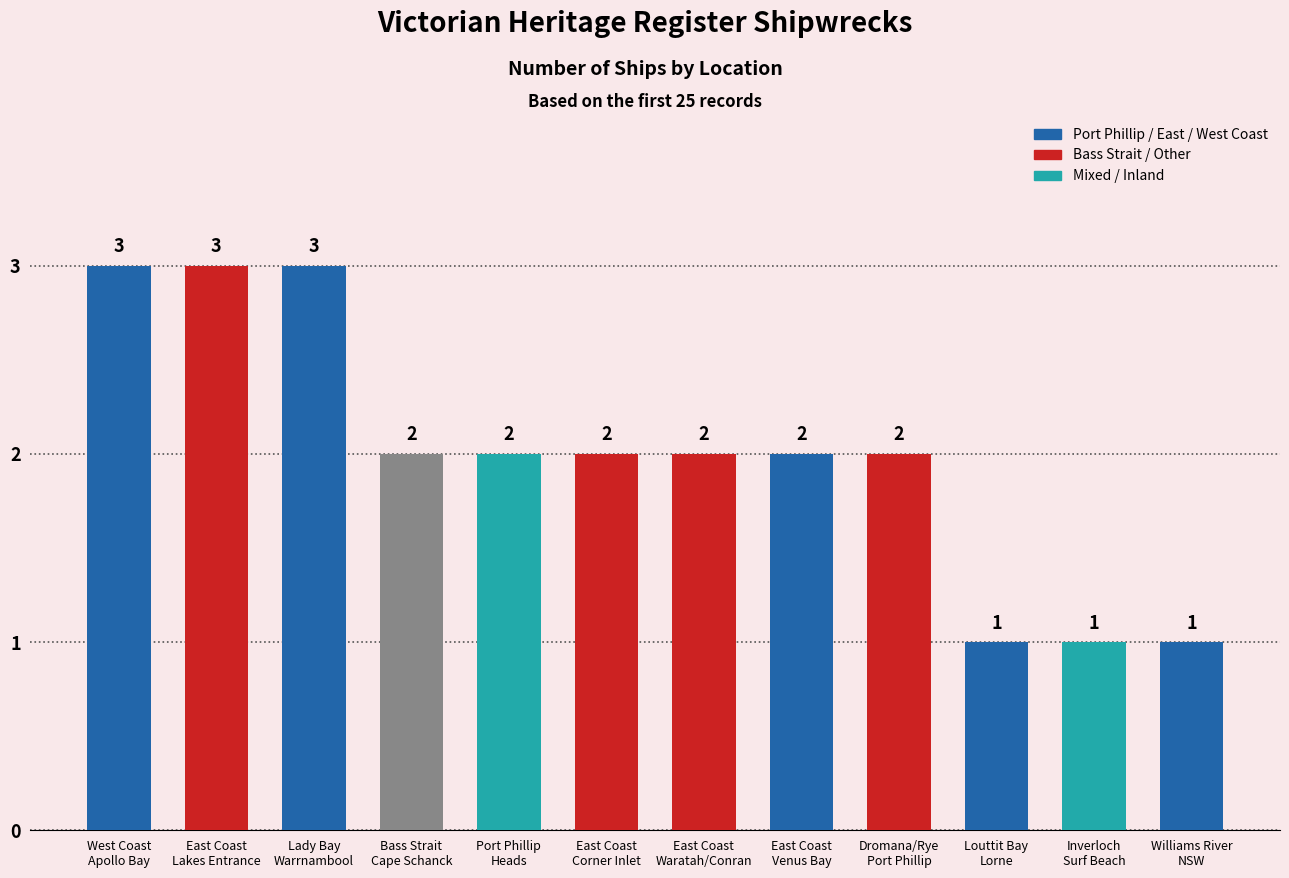

The value at West Coast
Apollo Bay is 3. True or false?

True